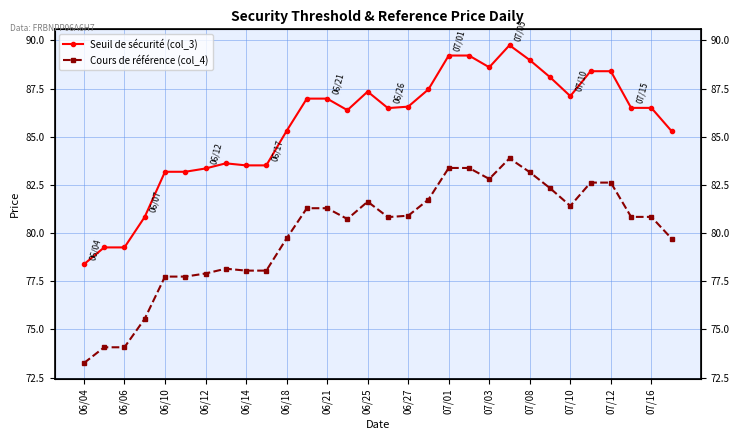

Which series has the largest range (max minus min)?

Seuil de sécurité (col_3)